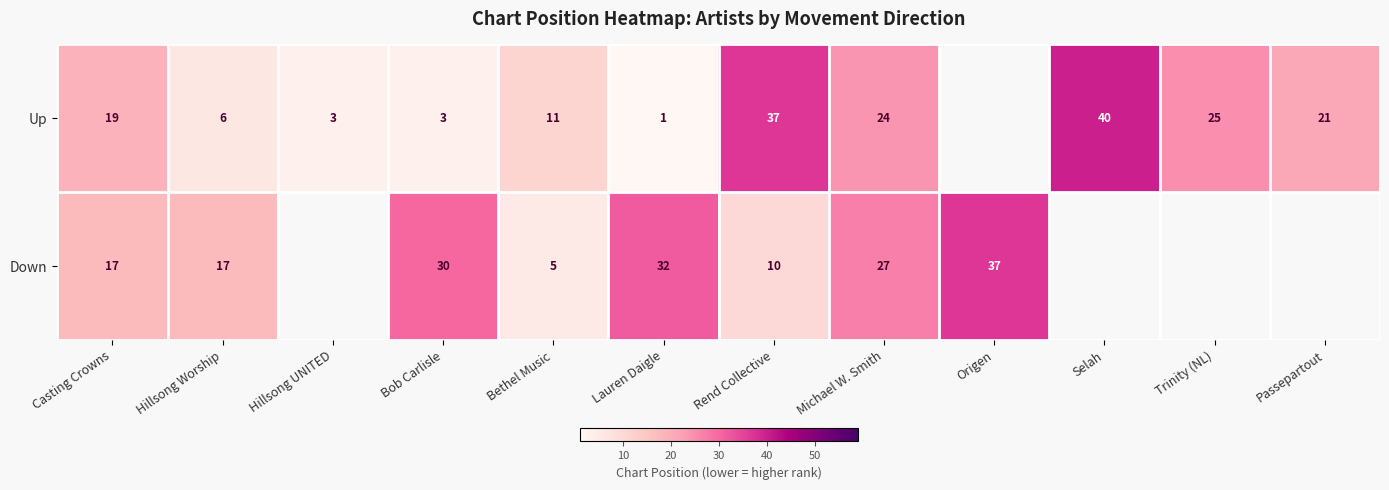

Which has a higher value, Michael W. Smith or Bethel Music?

Michael W. Smith